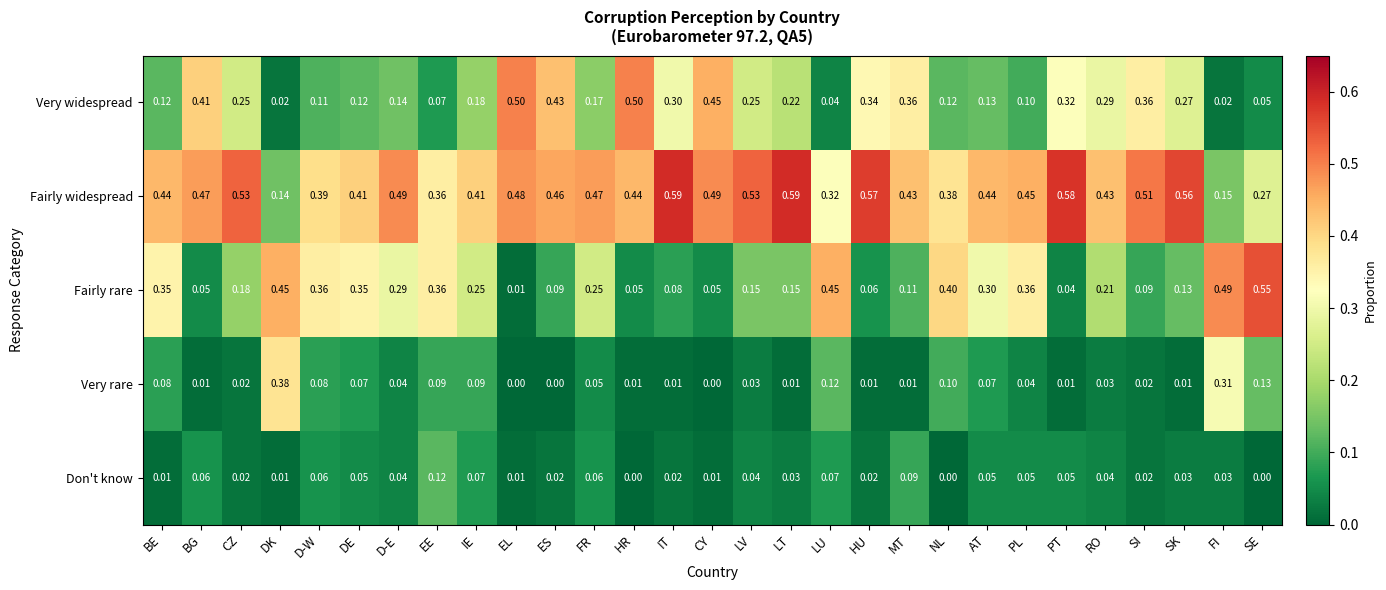

Rank the series by their maximum value, from lowest to highest.

Don't know, Very rare, Very widespread, Fairly rare, Fairly widespread